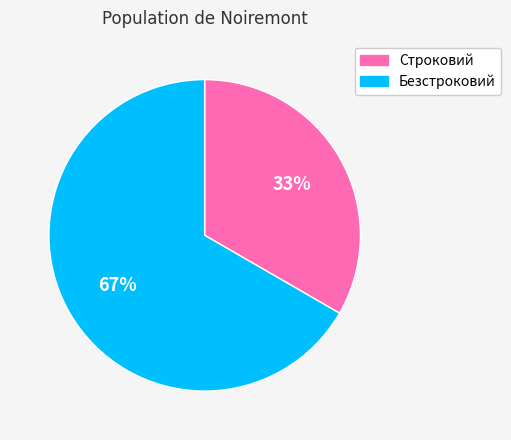

Is there any slice that represents more than half of the pie?

Yes